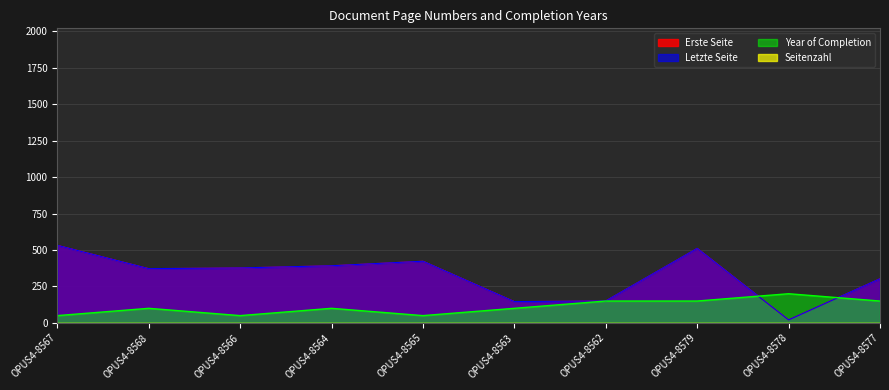

Is the value of Year of Completion at OPUS4-8577 greater than the value of Erste Seite at OPUS4-8568?

No